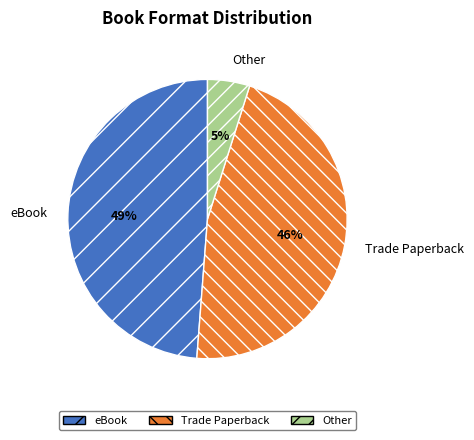

Is it true that Other is 5% of the pie?

True